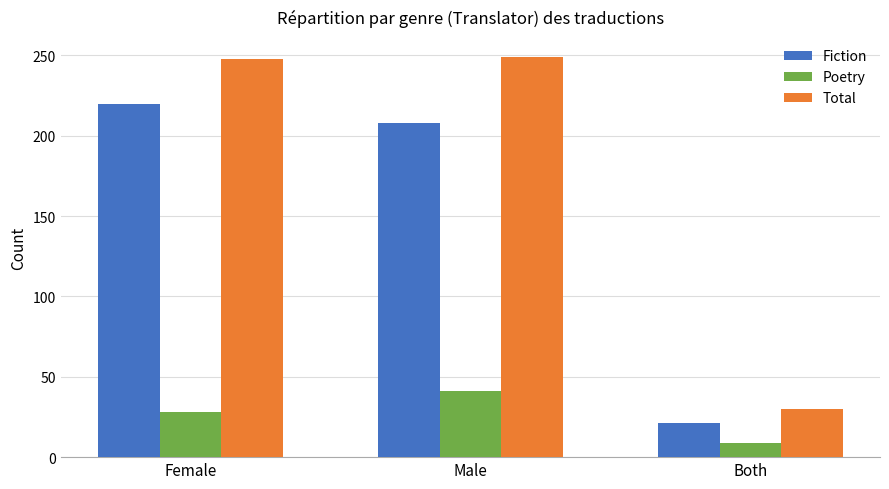

What is the smallest value displayed?

9